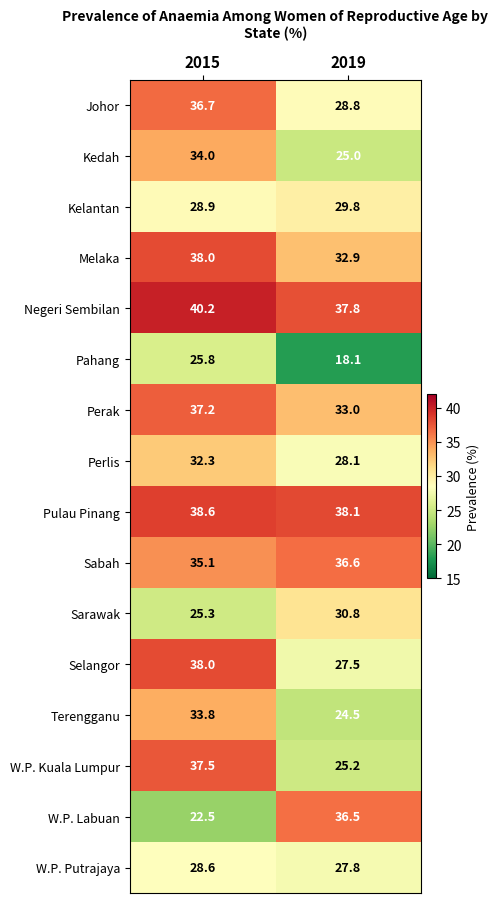

Between 2015 and 2019, which series saw the biggest shift?

W.P. Labuan